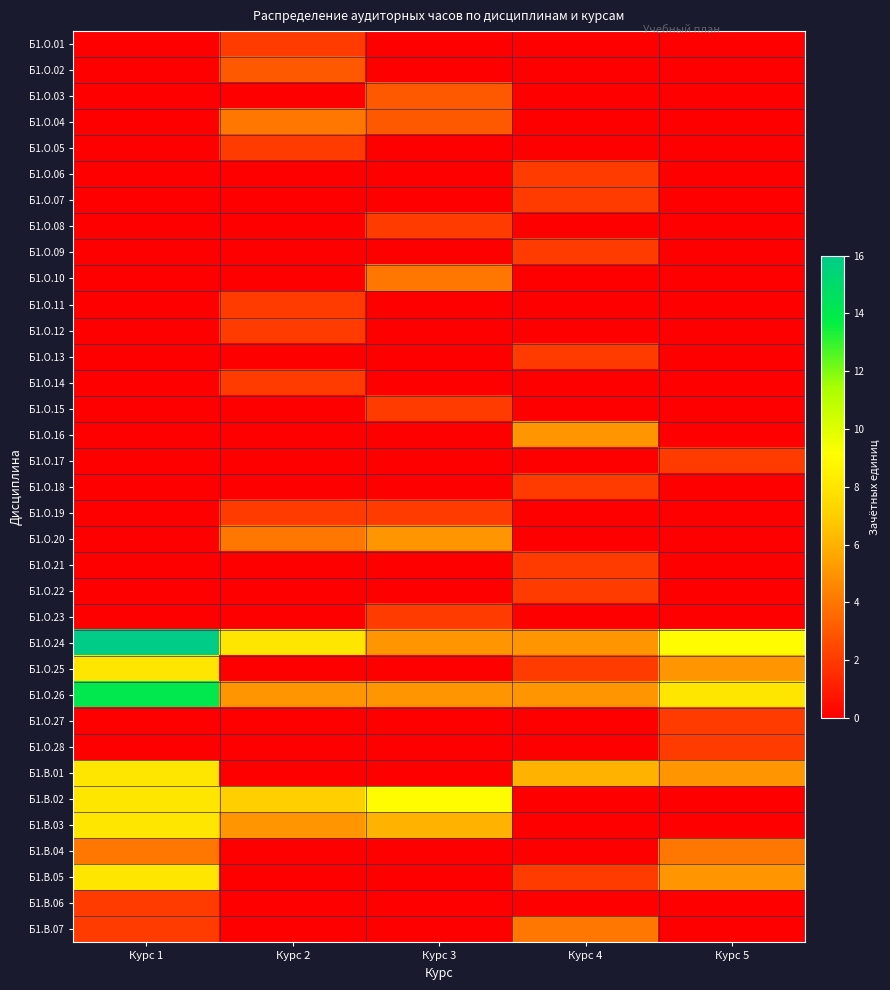

Reading left to right, transcribe all the data shown in this chart.

Б1.О.01: Курс 1=0	Курс 2=2	Курс 3=0	Курс 4=0	Курс 5=0
Б1.О.02: Курс 1=0	Курс 2=3	Курс 3=0	Курс 4=0	Курс 5=0
Б1.О.03: Курс 1=0	Курс 2=0	Курс 3=3	Курс 4=0	Курс 5=0
Б1.О.04: Курс 1=0	Курс 2=4	Курс 3=3	Курс 4=0	Курс 5=0
Б1.О.05: Курс 1=0	Курс 2=2	Курс 3=0	Курс 4=0	Курс 5=0
Б1.О.06: Курс 1=0	Курс 2=0	Курс 3=0	Курс 4=2	Курс 5=0
Б1.О.07: Курс 1=0	Курс 2=0	Курс 3=0	Курс 4=2	Курс 5=0
Б1.О.08: Курс 1=0	Курс 2=0	Курс 3=2	Курс 4=0	Курс 5=0
Б1.О.09: Курс 1=0	Курс 2=0	Курс 3=0	Курс 4=2	Курс 5=0
Б1.О.10: Курс 1=0	Курс 2=0	Курс 3=4	Курс 4=0	Курс 5=0
Б1.О.11: Курс 1=0	Курс 2=2	Курс 3=0	Курс 4=0	Курс 5=0
Б1.О.12: Курс 1=0	Курс 2=2	Курс 3=0	Курс 4=0	Курс 5=0
Б1.О.13: Курс 1=0	Курс 2=0	Курс 3=0	Курс 4=2	Курс 5=0
Б1.О.14: Курс 1=0	Курс 2=2	Курс 3=0	Курс 4=0	Курс 5=0
Б1.О.15: Курс 1=0	Курс 2=0	Курс 3=2	Курс 4=0	Курс 5=0
Б1.О.16: Курс 1=0	Курс 2=0	Курс 3=0	Курс 4=5	Курс 5=0
Б1.О.17: Курс 1=0	Курс 2=0	Курс 3=0	Курс 4=0	Курс 5=2
Б1.О.18: Курс 1=0	Курс 2=0	Курс 3=0	Курс 4=2	Курс 5=0
Б1.О.19: Курс 1=0	Курс 2=2	Курс 3=2	Курс 4=0	Курс 5=0
Б1.О.20: Курс 1=0	Курс 2=4	Курс 3=5	Курс 4=0	Курс 5=0
Б1.О.21: Курс 1=0	Курс 2=0	Курс 3=0	Курс 4=2	Курс 5=0
Б1.О.22: Курс 1=0	Курс 2=0	Курс 3=0	Курс 4=2	Курс 5=0
Б1.О.23: Курс 1=0	Курс 2=0	Курс 3=2	Курс 4=0	Курс 5=0
Б1.О.24: Курс 1=16	Курс 2=8	Курс 3=5	Курс 4=5	Курс 5=9
Б1.О.25: Курс 1=8	Курс 2=0	Курс 3=0	Курс 4=2	Курс 5=5
Б1.О.26: Курс 1=14	Курс 2=5	Курс 3=5	Курс 4=5	Курс 5=8
Б1.О.27: Курс 1=0	Курс 2=0	Курс 3=0	Курс 4=0	Курс 5=2
Б1.О.28: Курс 1=0	Курс 2=0	Курс 3=0	Курс 4=0	Курс 5=2
Б1.В.01: Курс 1=8	Курс 2=0	Курс 3=0	Курс 4=6	Курс 5=5
Б1.В.02: Курс 1=8	Курс 2=7	Курс 3=9	Курс 4=0	Курс 5=0
Б1.В.03: Курс 1=8	Курс 2=5	Курс 3=6	Курс 4=0	Курс 5=0
Б1.В.04: Курс 1=4	Курс 2=0	Курс 3=0	Курс 4=0	Курс 5=4
Б1.В.05: Курс 1=8	Курс 2=0	Курс 3=0	Курс 4=2	Курс 5=5
Б1.В.06: Курс 1=2	Курс 2=0	Курс 3=0	Курс 4=0	Курс 5=0
Б1.В.07: Курс 1=2	Курс 2=0	Курс 3=0	Курс 4=4	Курс 5=0